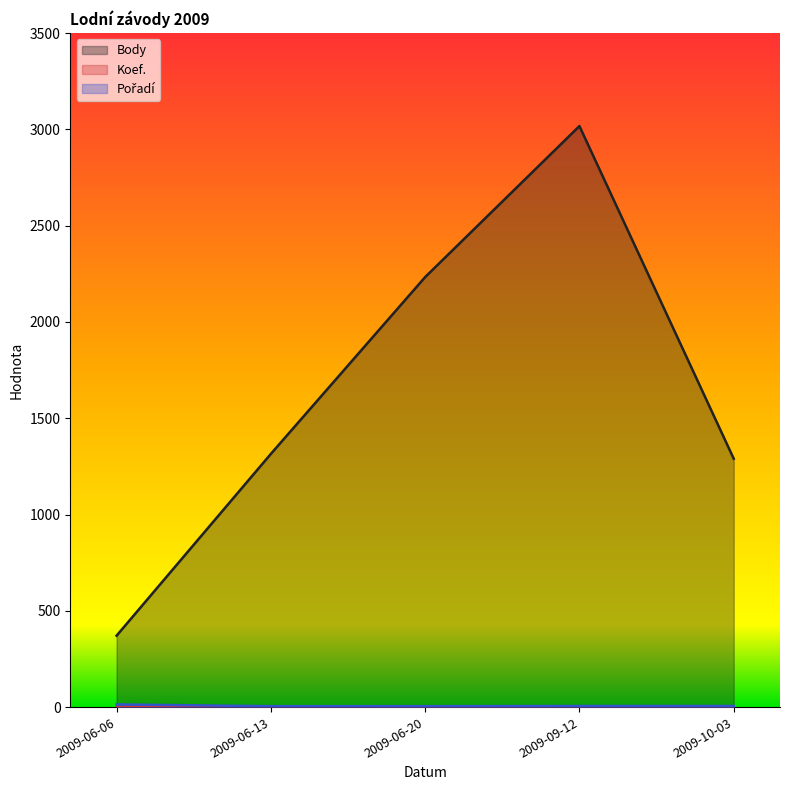

List the labels in order of Koef. value, largest first.

2009-09-12, 2009-06-20, 2009-06-06, 2009-06-13, 2009-10-03